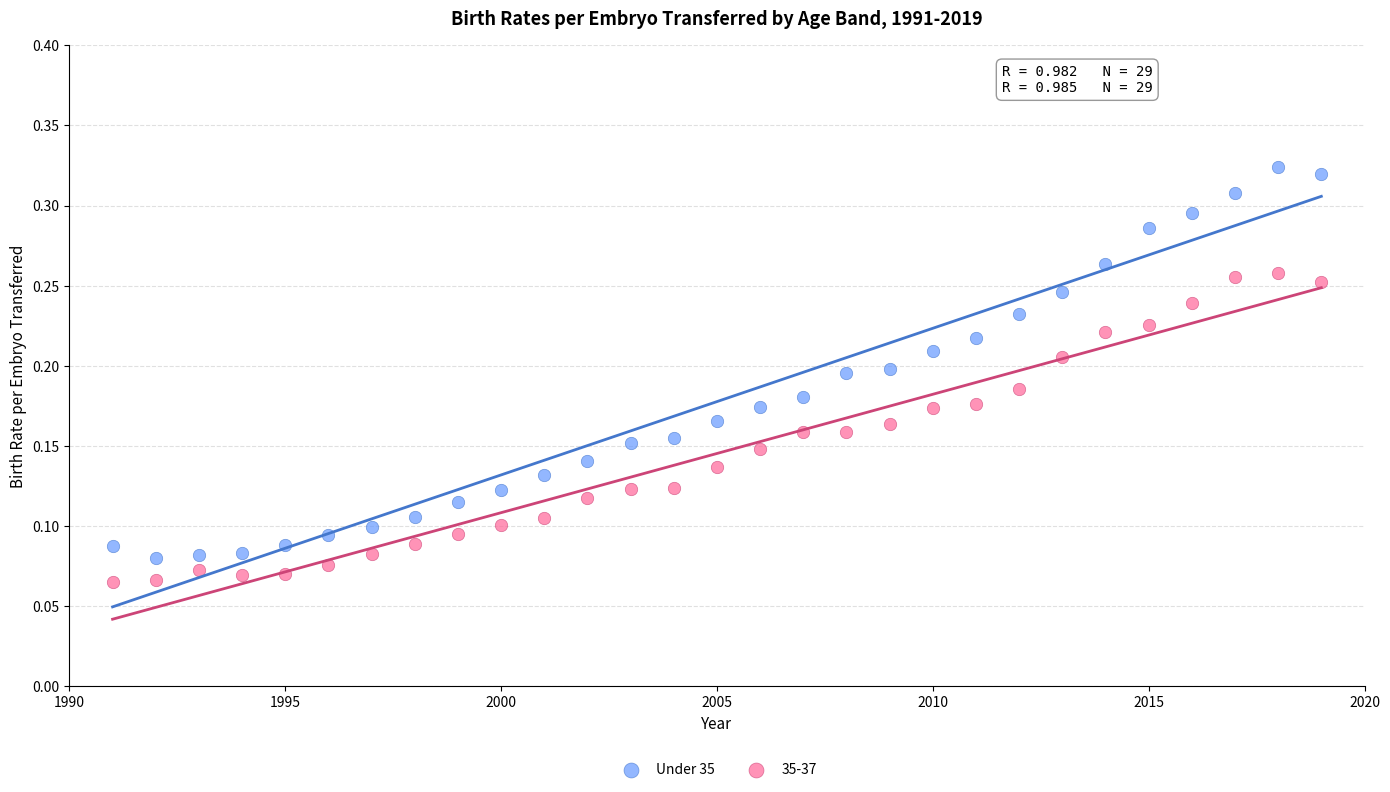

Which series has the widest spread of Y values?

Under 35